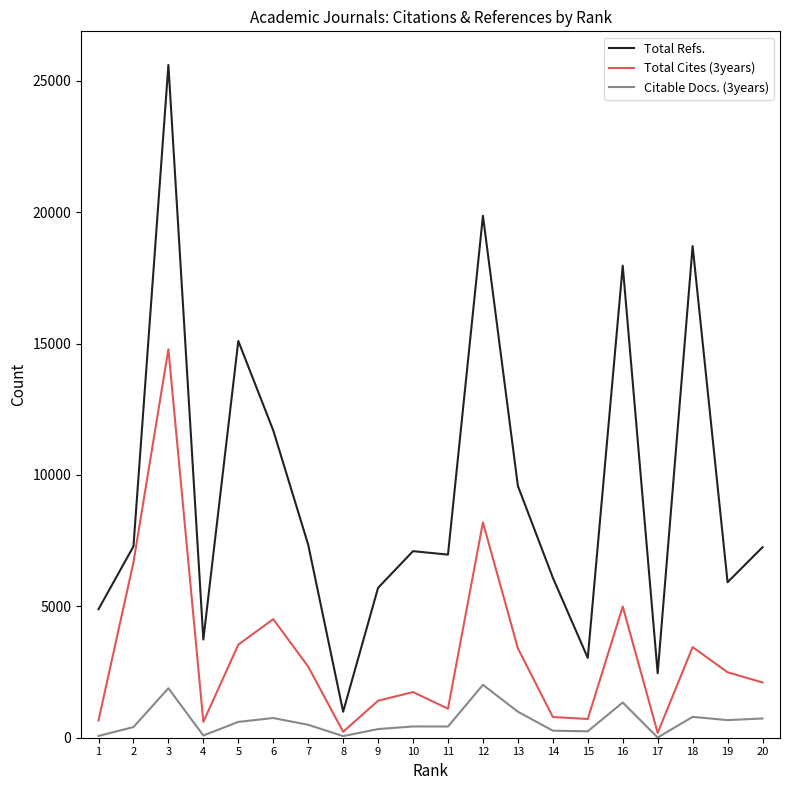

True or false: Citable Docs. (3years) and Total Refs. intersect in this chart.

False